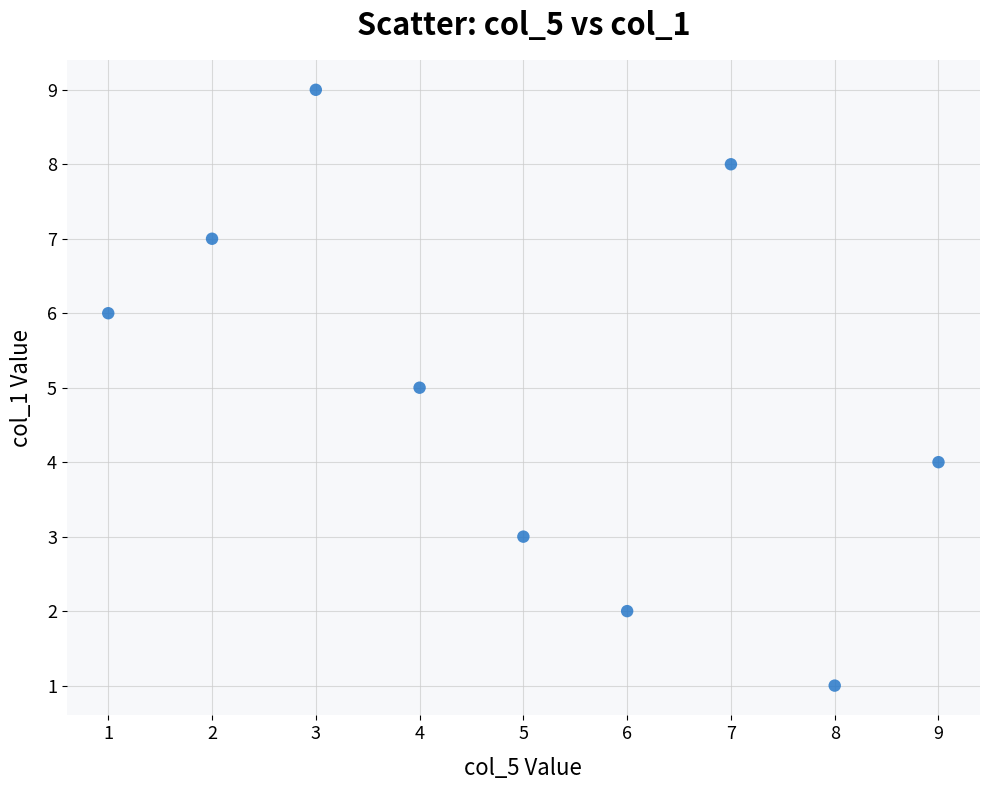

What is the average Y value?

5